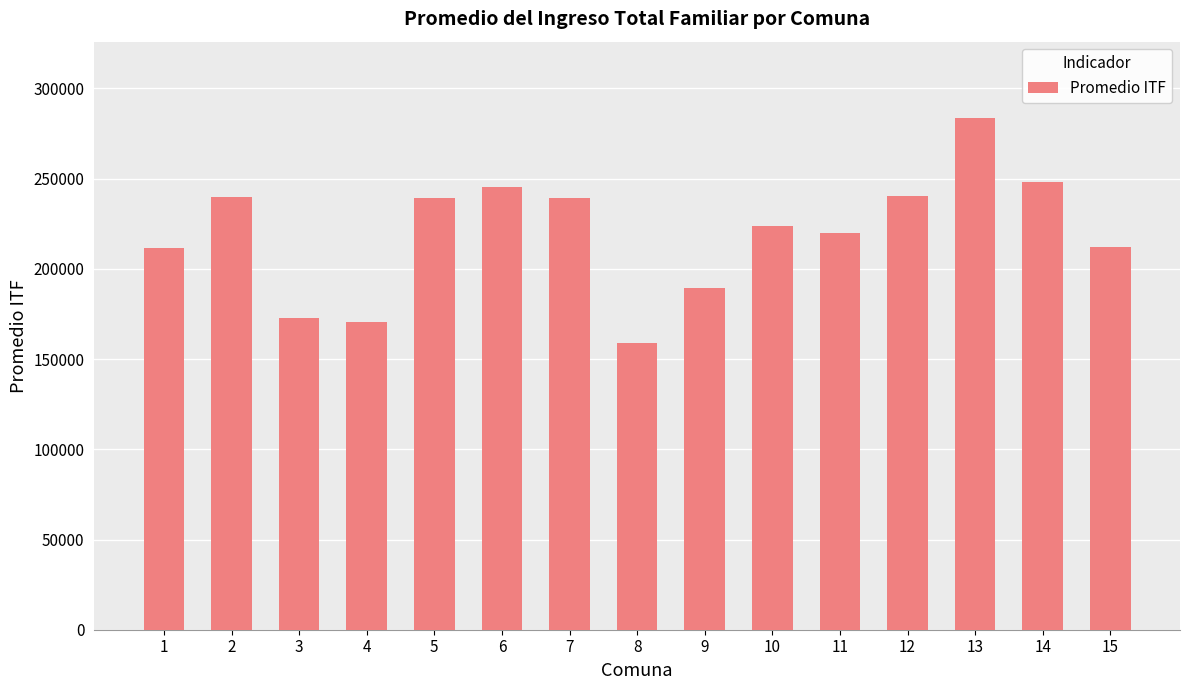

What is the value of the 11th bar from the left?

219591